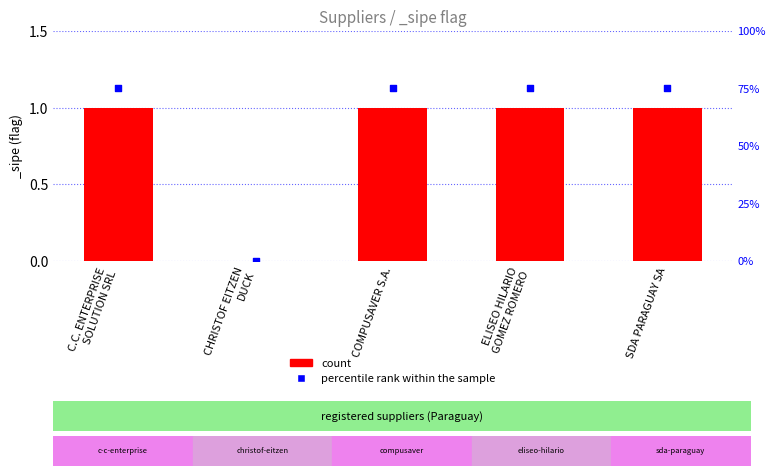

Which series reaches the maximum Y coordinate?

percentile rank within the sample